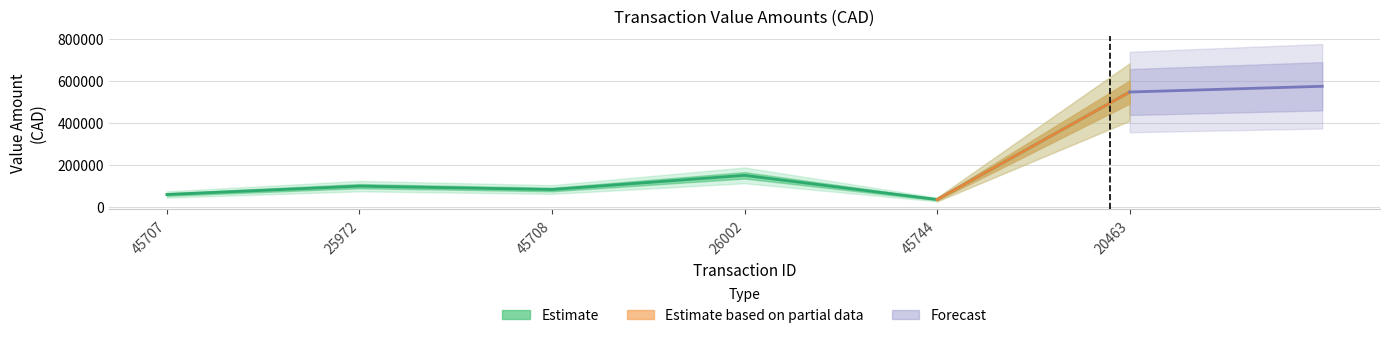

Which has a higher value, 20463 or 45744?

20463